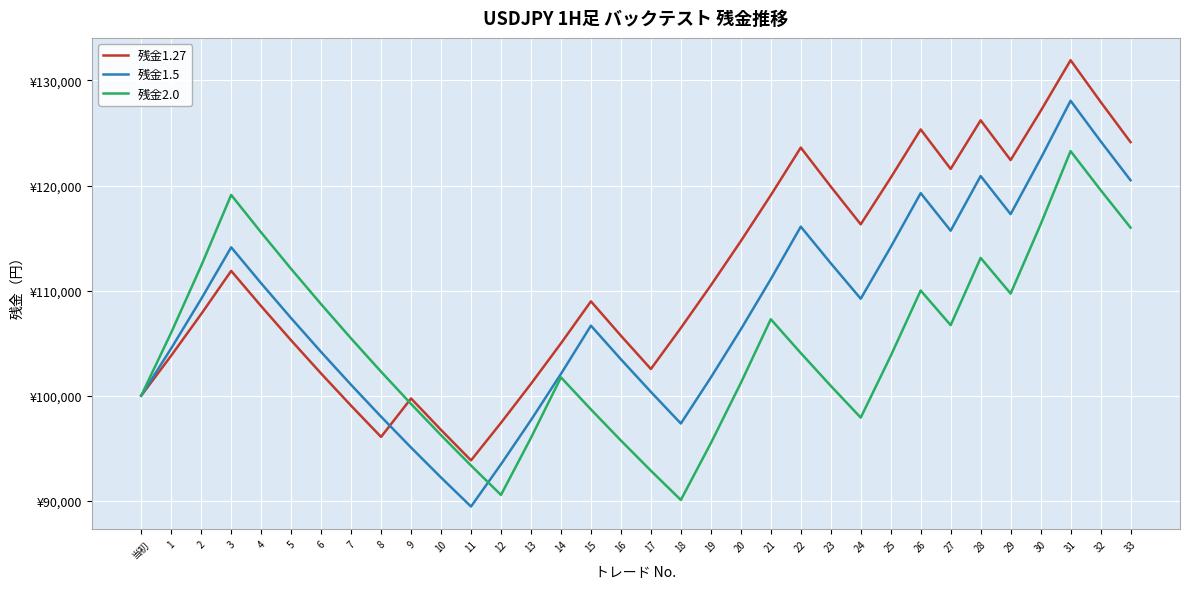

Is this an area chart (filled region under the line)?

No